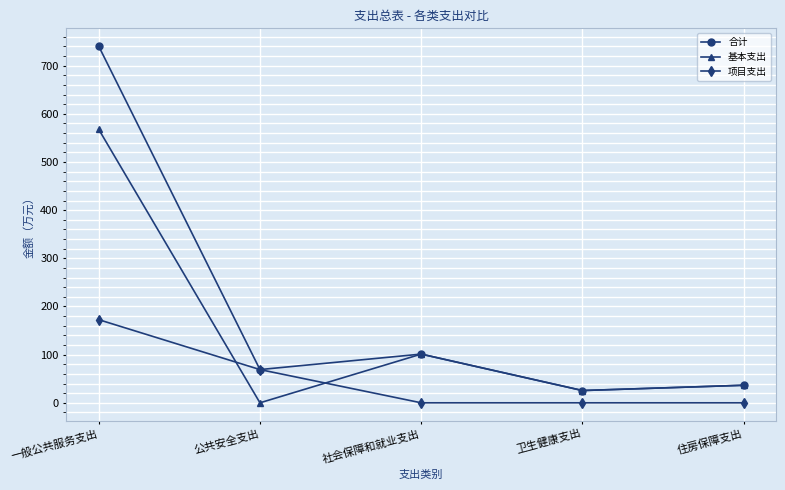

What is the spread (max minus min) of values at 卫生健康支出?

25.5